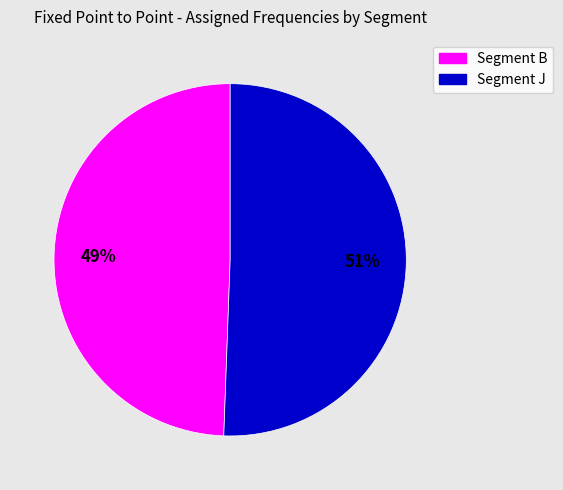

To the nearest percent, what is the combined percentage of Segment J and Segment B?

100%